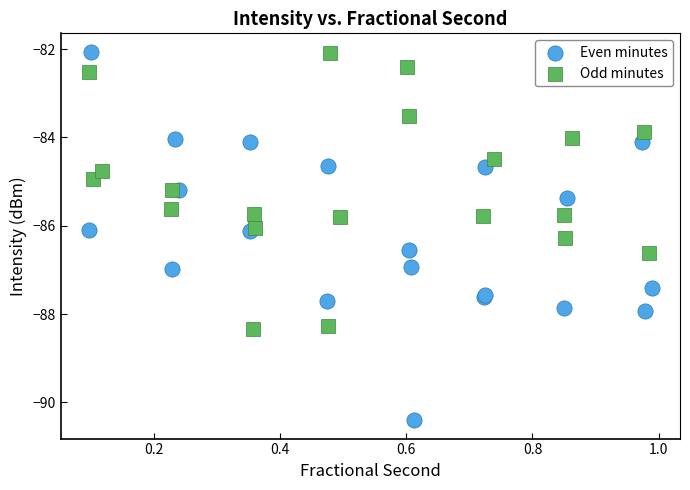

Which series has the largest Y range (max minus min)?

Even minutes